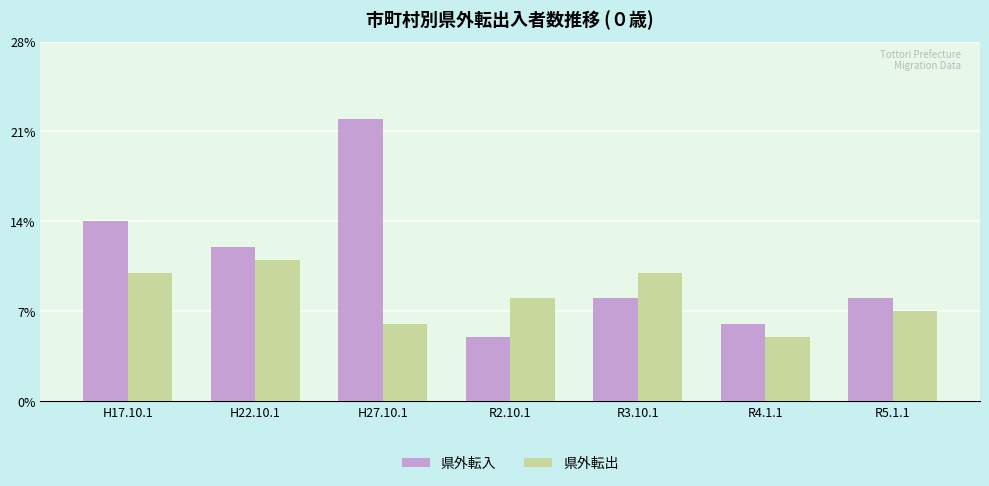

What position from the right is R2.10.1?

4